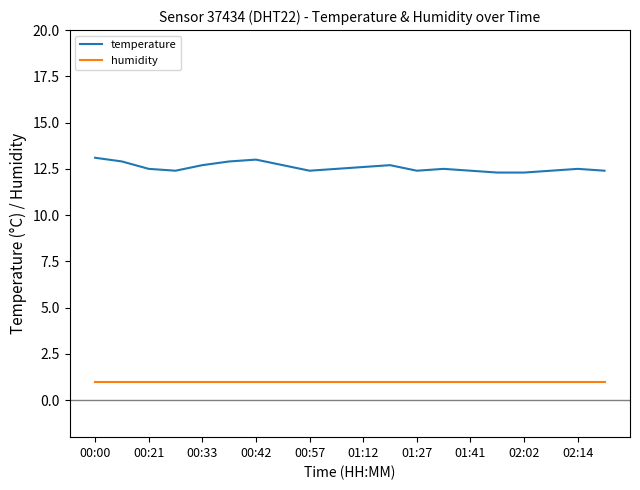

Reading right to left, what are all the values shown in this chart?

temperature: 12.4	12.5	12.4	12.3	12.3	12.4	12.5	12.4	12.7	12.6	12.5	12.4	12.7	13.0	12.9	12.7	12.4	12.5	12.9	13.1
humidity: 1.0	1.0	1.0	1.0	1.0	1.0	1.0	1.0	1.0	1.0	1.0	1.0	1.0	1.0	1.0	1.0	1.0	1.0	1.0	1.0